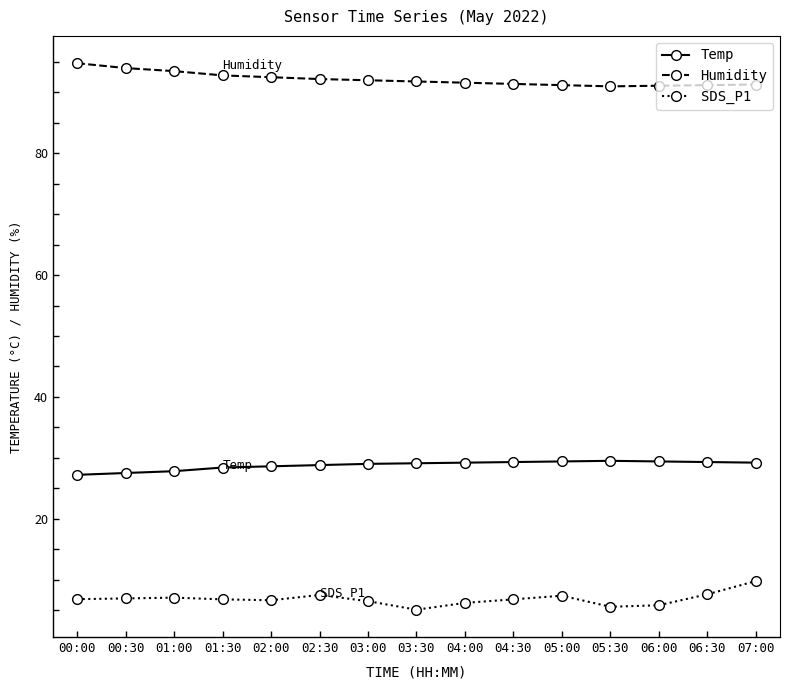

What is the value of the SDS_P1 point at the 14th from the left?

7.6